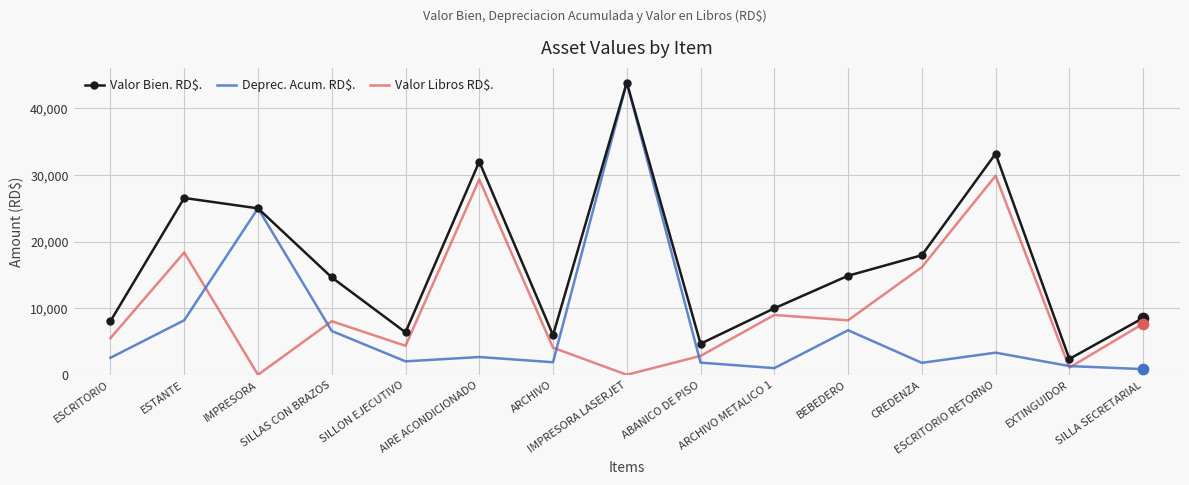

Which series has the largest total across all categories?

Valor Bien. RD$.